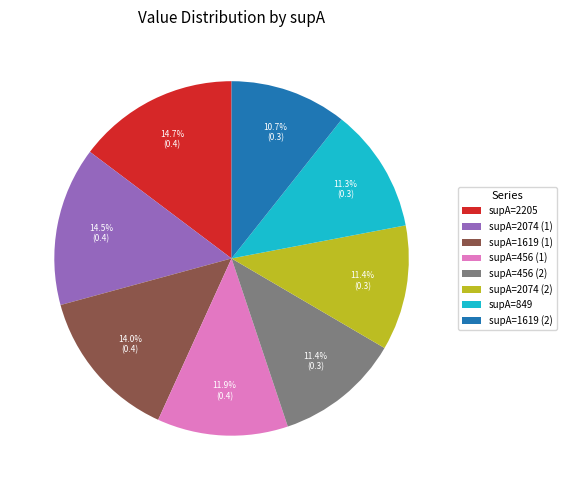

Which category has the smallest portion of the pie?

supA=1619 (2)